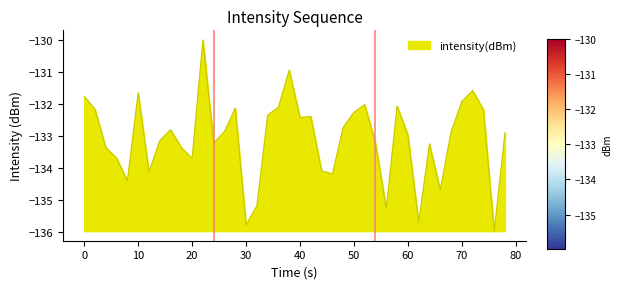

What is the maximum value shown in the chart?

-130.0